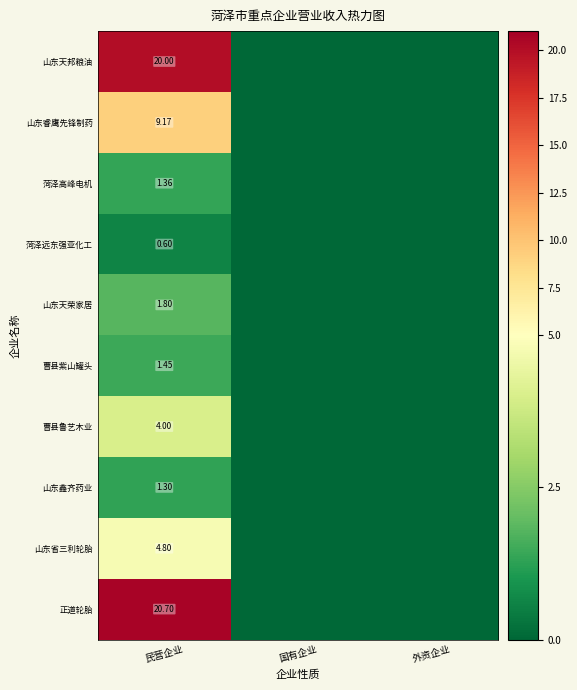

Rank the series at 民营企业 from lowest to highest value.

菏泽远东强亚化工, 山东鑫齐药业, 菏泽高峰电机, 曹县紫山罐头, 山东天荣家居, 曹县鲁艺木业, 山东省三利轮胎, 山东睿鹰先锋制药, 山东天邦粮油, 正道轮胎